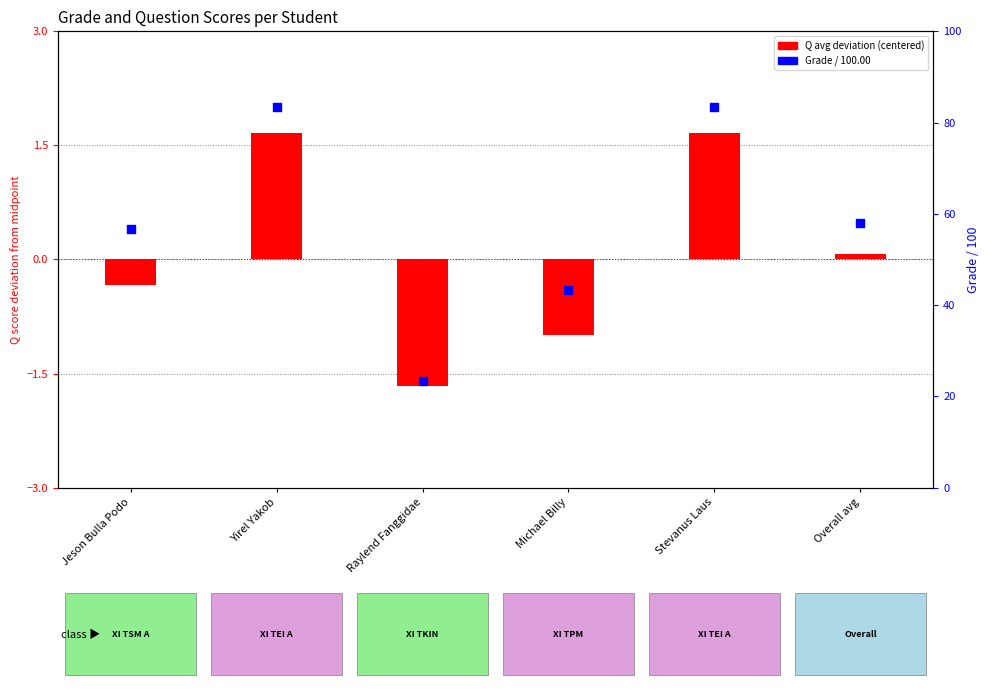

Which series has the largest Y range (max minus min)?

Grade/100